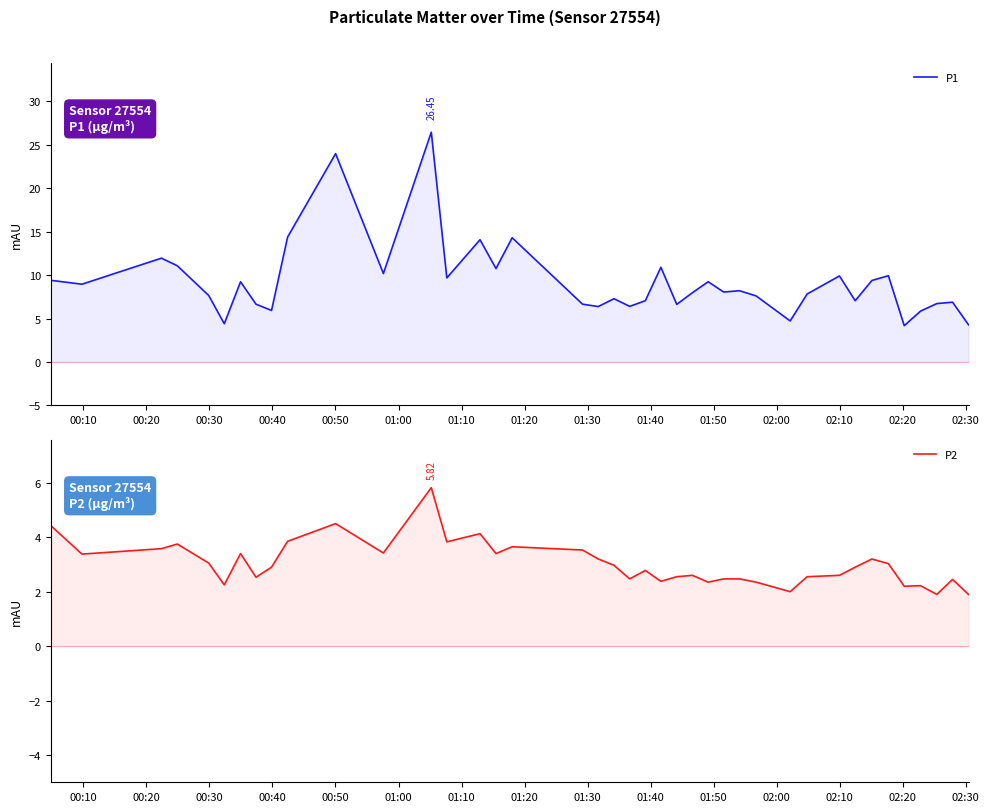

The P1 series shows 5.8 at 35. True or false?

False